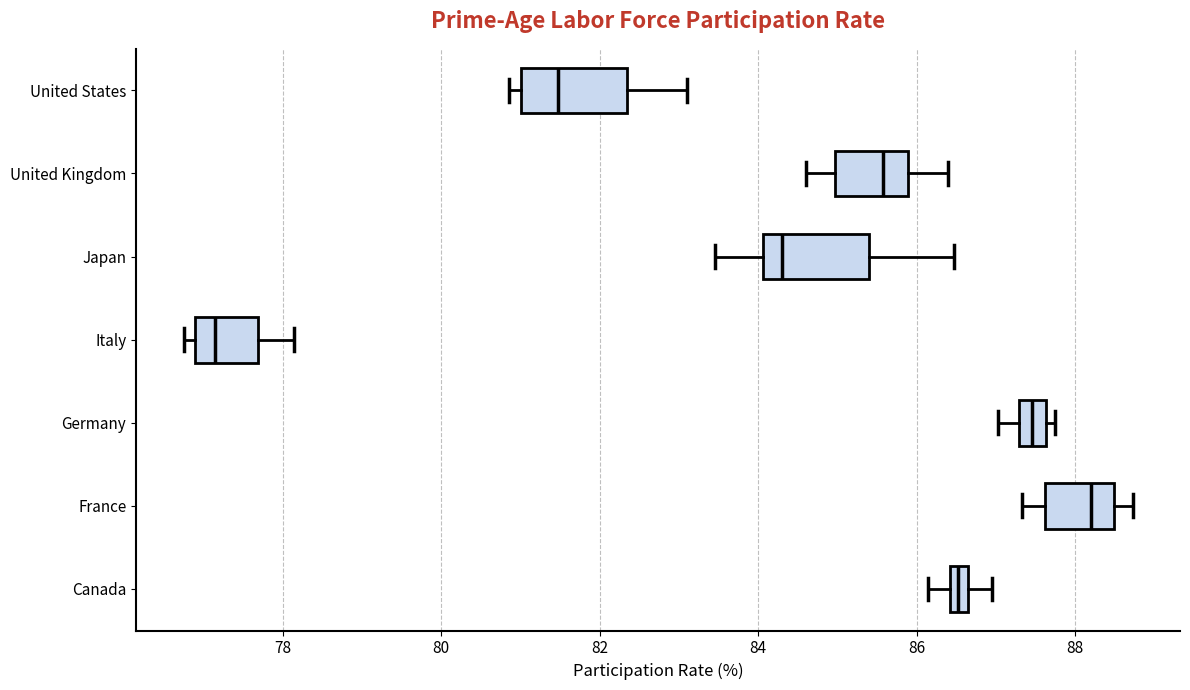

Which box has the furthest to the left median line?

Italy